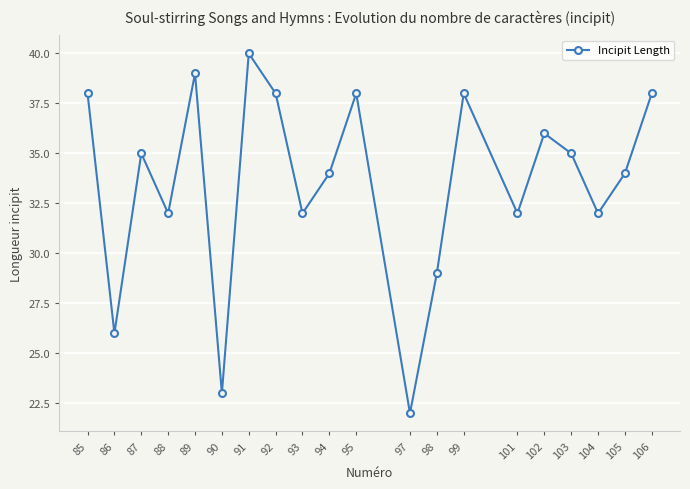

Reading left to right, what are all the values shown in this chart?

38	26	35	32	39	23	40	38	32	34	38	22	29	38	32	36	35	32	34	38